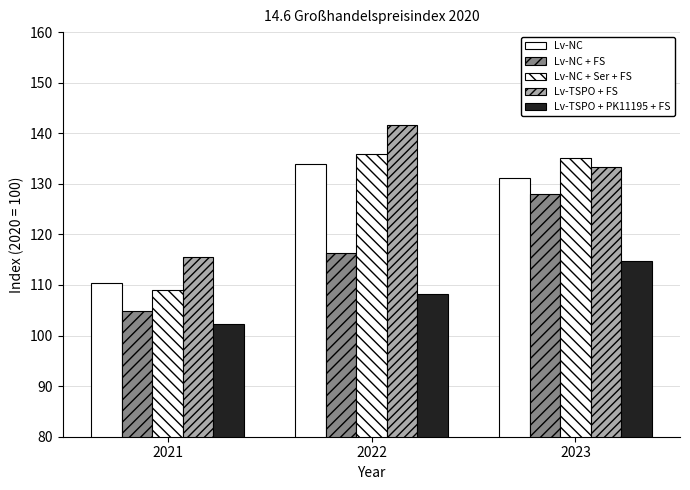

At which label does Lv-TSPO + PK11195 + FS first exceed 108?

2022